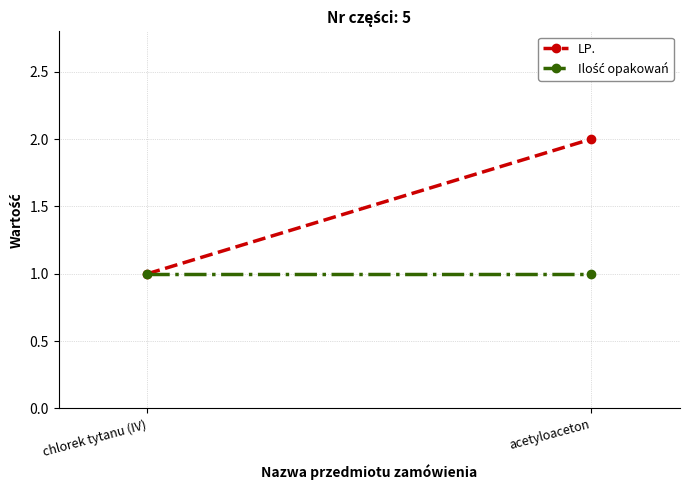

The value of Ilość opakowań at chlorek tytanu (IV) is 2. True or false?

False